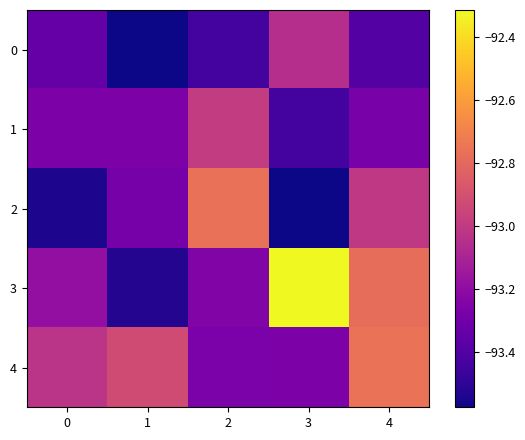

At how many categories does at least one series exceed -93?

4